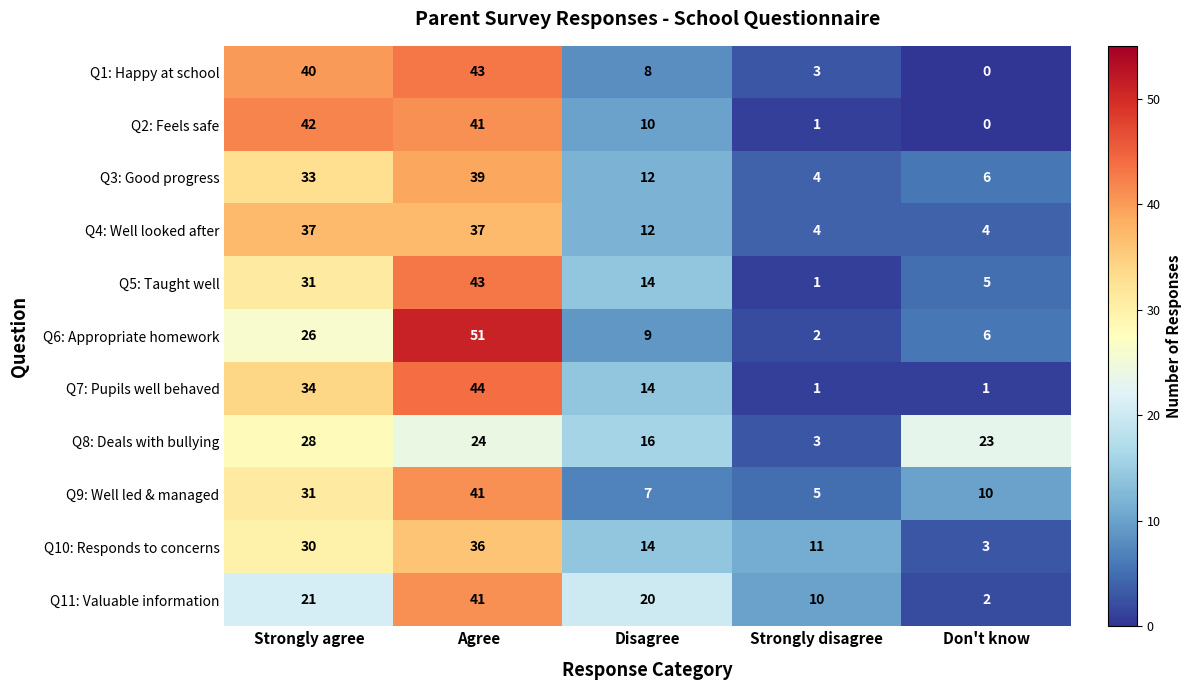

Which series has the largest range (max minus min)?

Q6: Appropriate homework